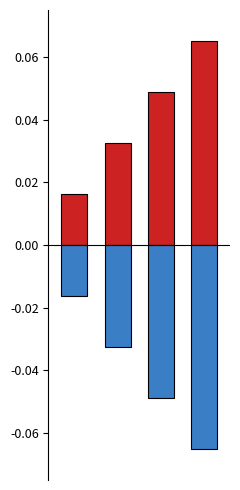

Reading left to right, transcribe all the data shown in this chart.

Позитивне значення: 0=0.0	1=0.0	2=0.0	3=0.1
Негативне значення: 0=-0.0	1=-0.0	2=-0.0	3=-0.1